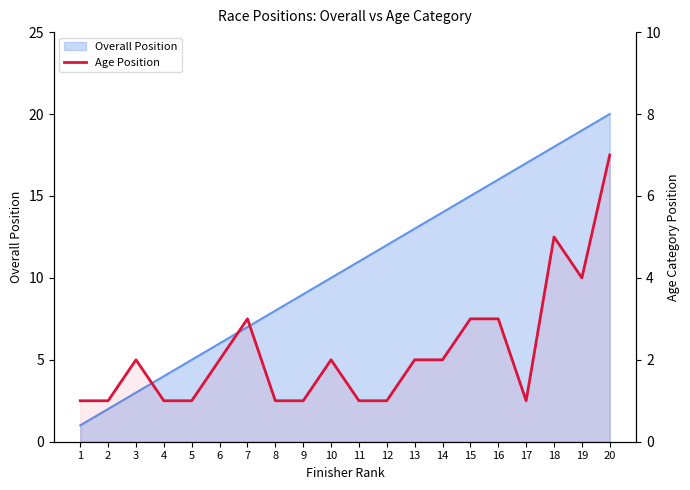

At which category does the data reach its first local valley?

17